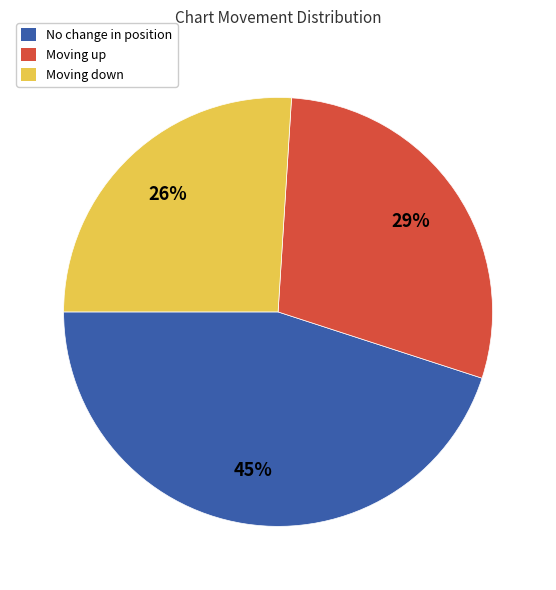

To the nearest percent, what portion does Moving down represent?

26%